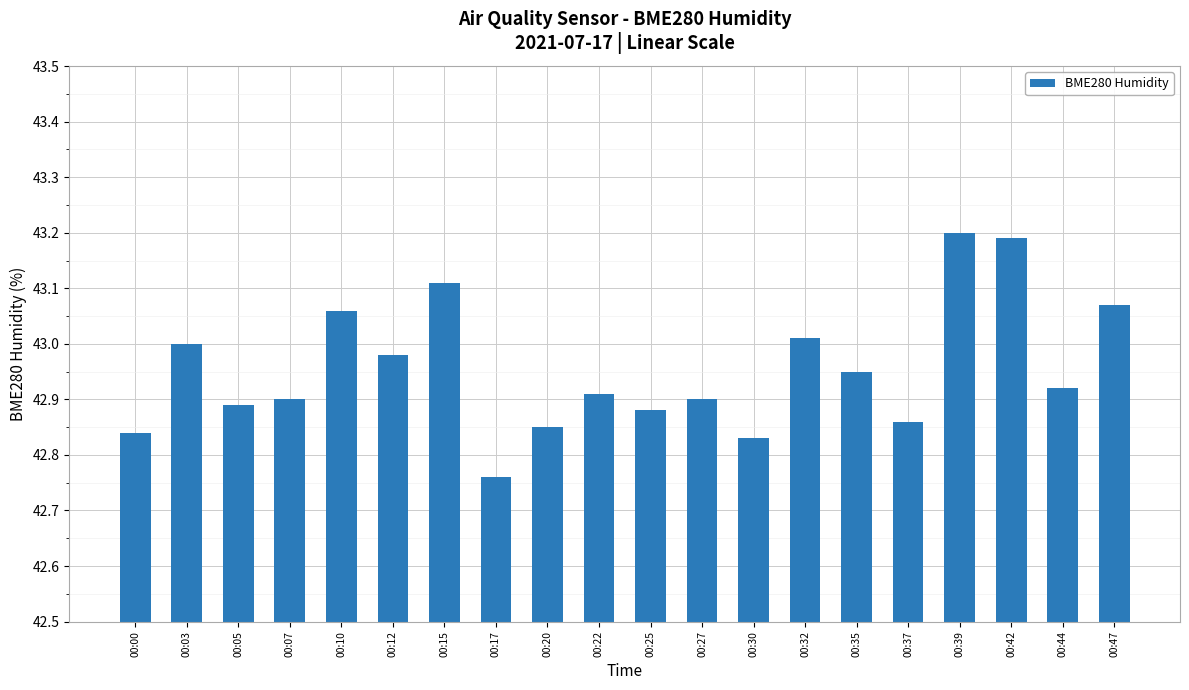

What is the sum of all values?

859.1